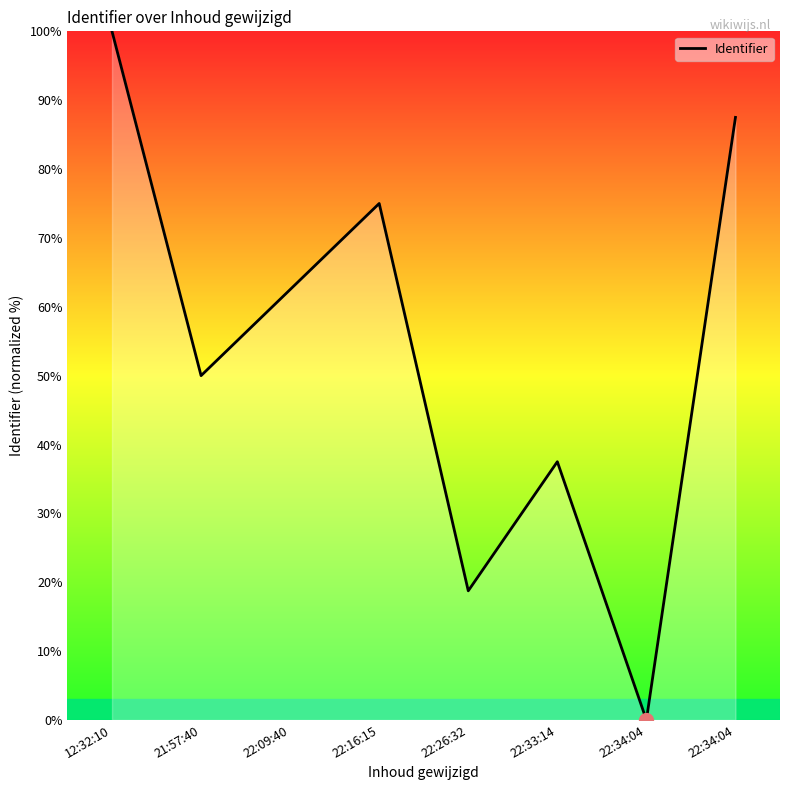

What is the value of the 6th point from the left?

37.5